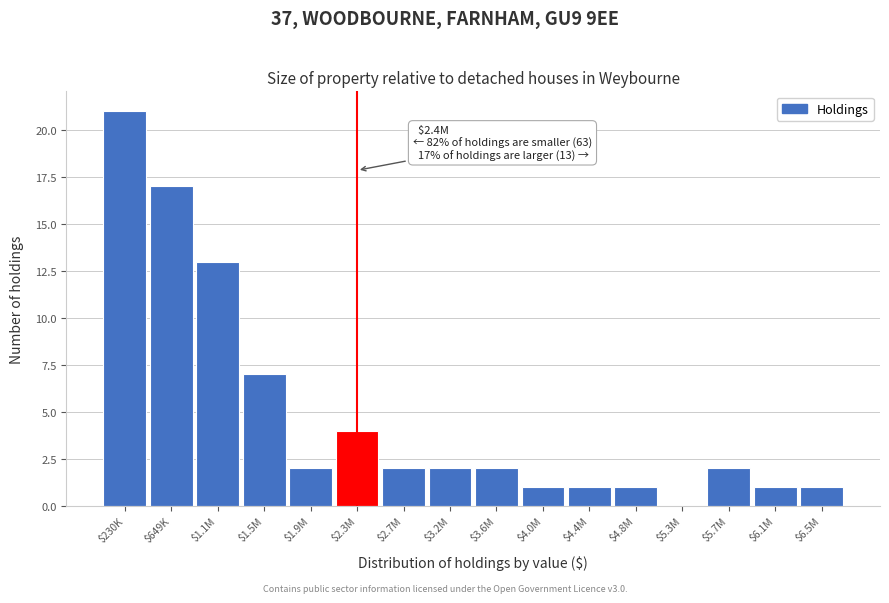

At which category does the chart reach its peak across all series?

$230K